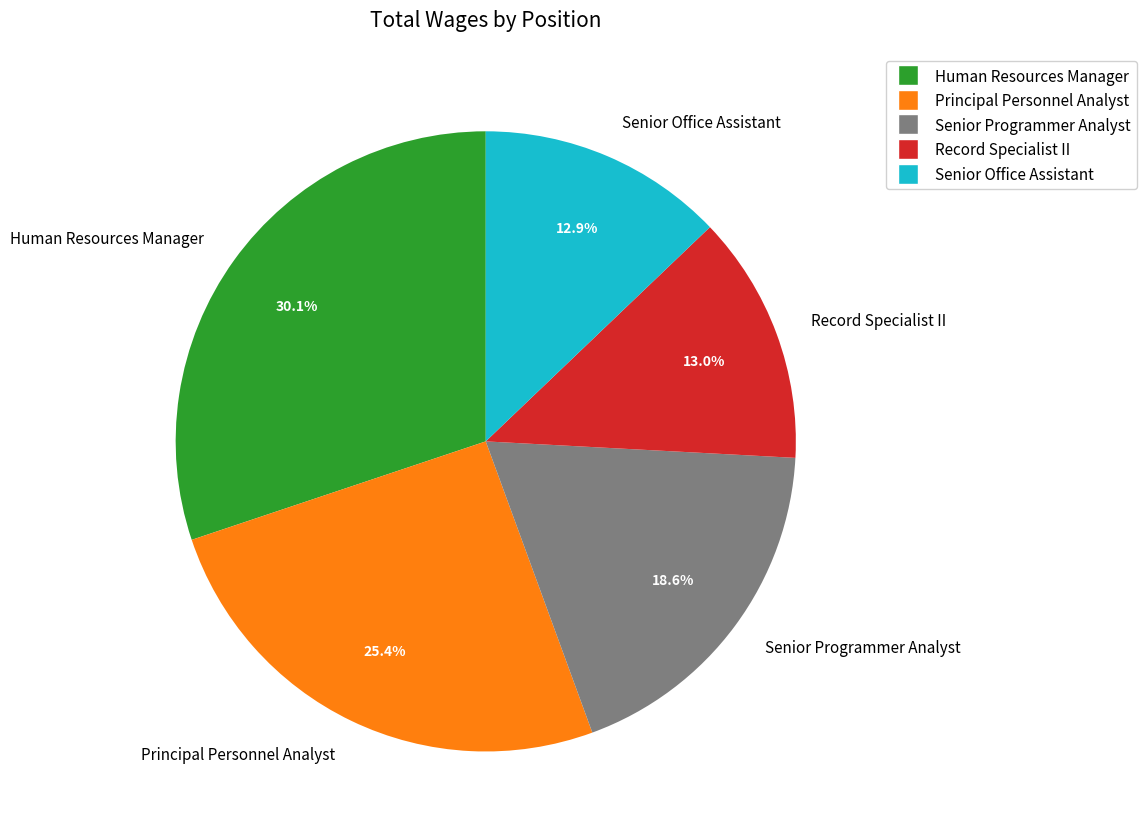

To the nearest percent, what is the difference between the Senior Office Assistant and Senior Programmer Analyst slice percentages?

6%